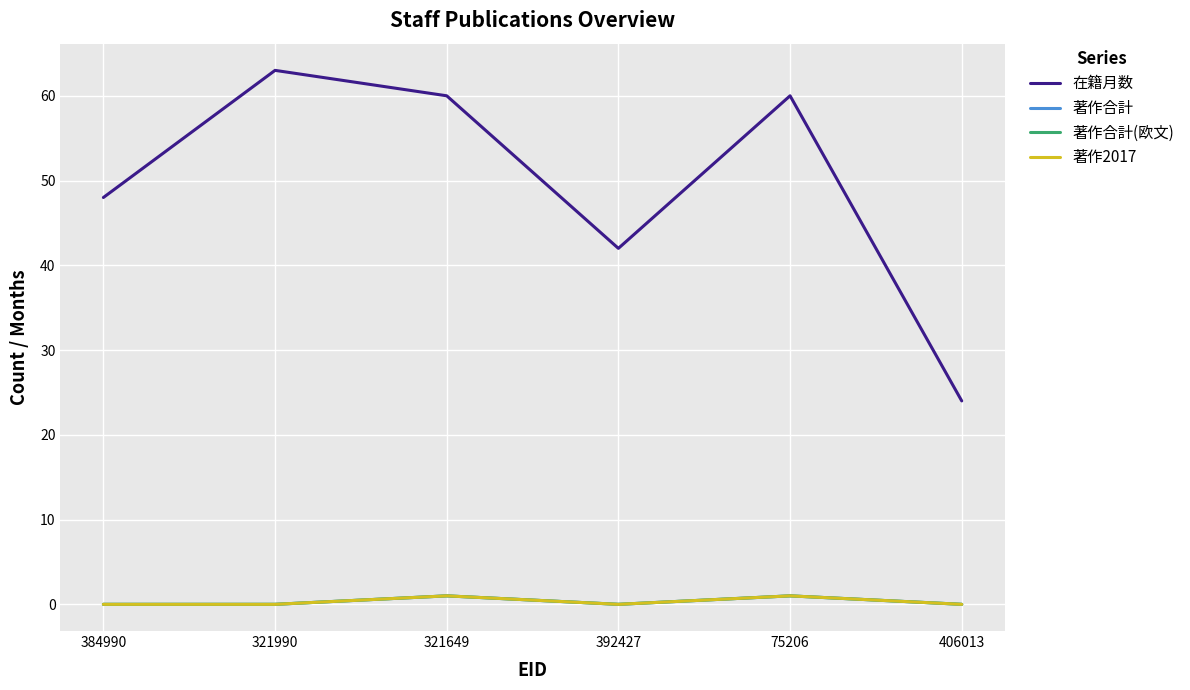

Does the chart have visible grid lines?

Yes